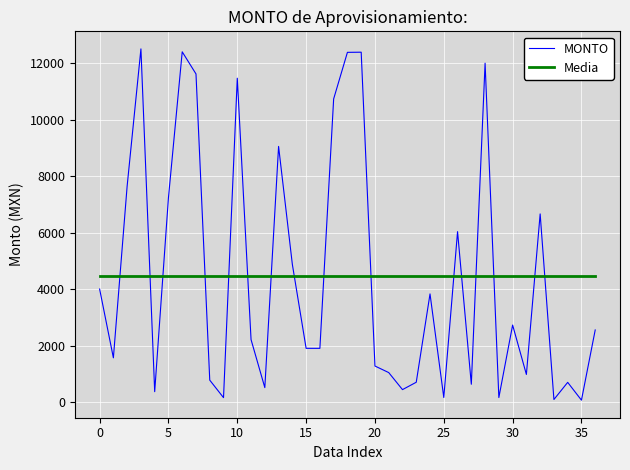

Count the number of categories in the chart.

37